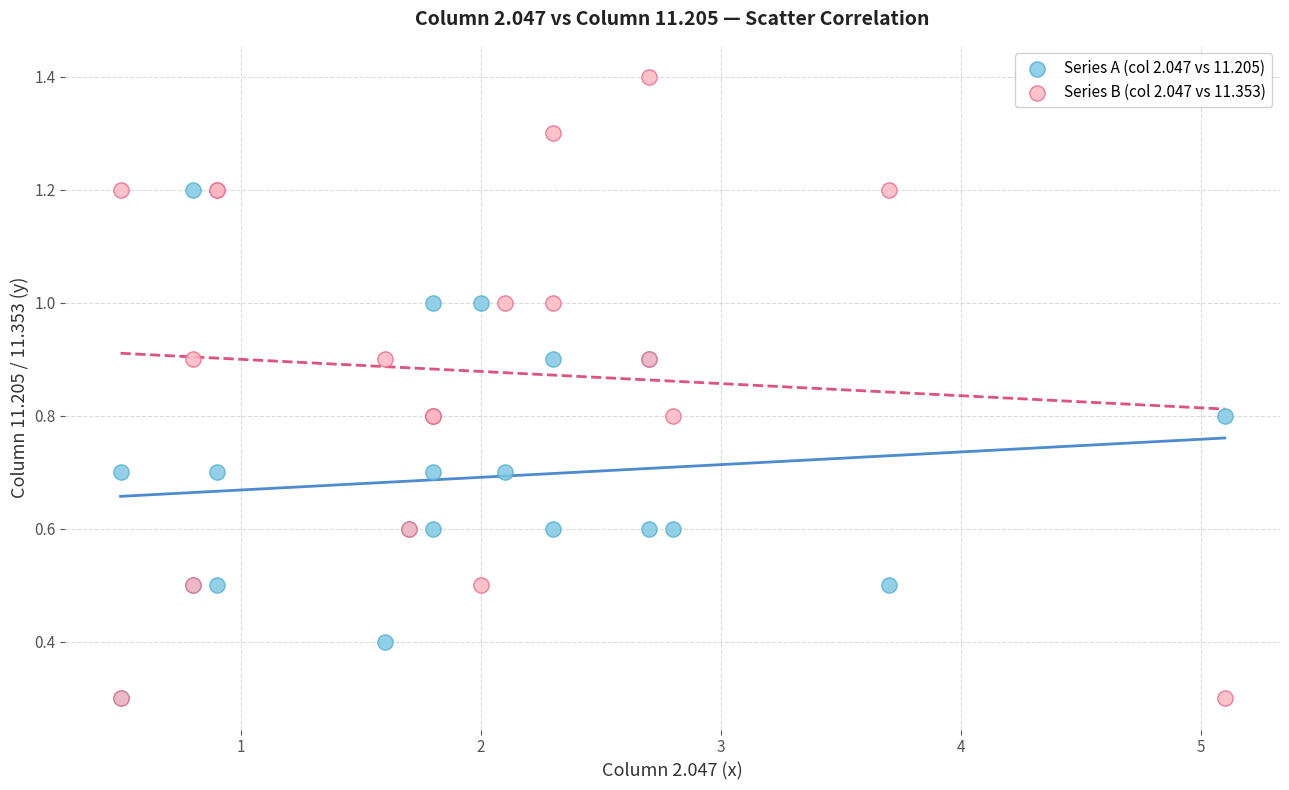

What are all the series names shown in the legend?

Series A (col 2.047 vs 11.205), Series B (col 2.047 vs 11.353)